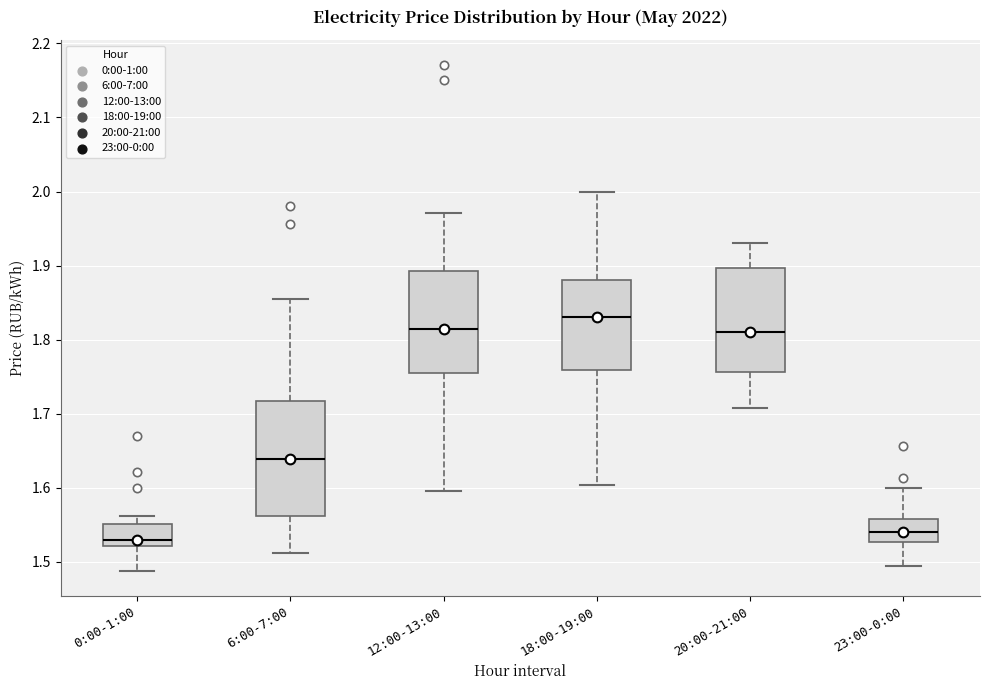

Which box is the tallest, from its lower edge to its upper edge?

6:00-7:00